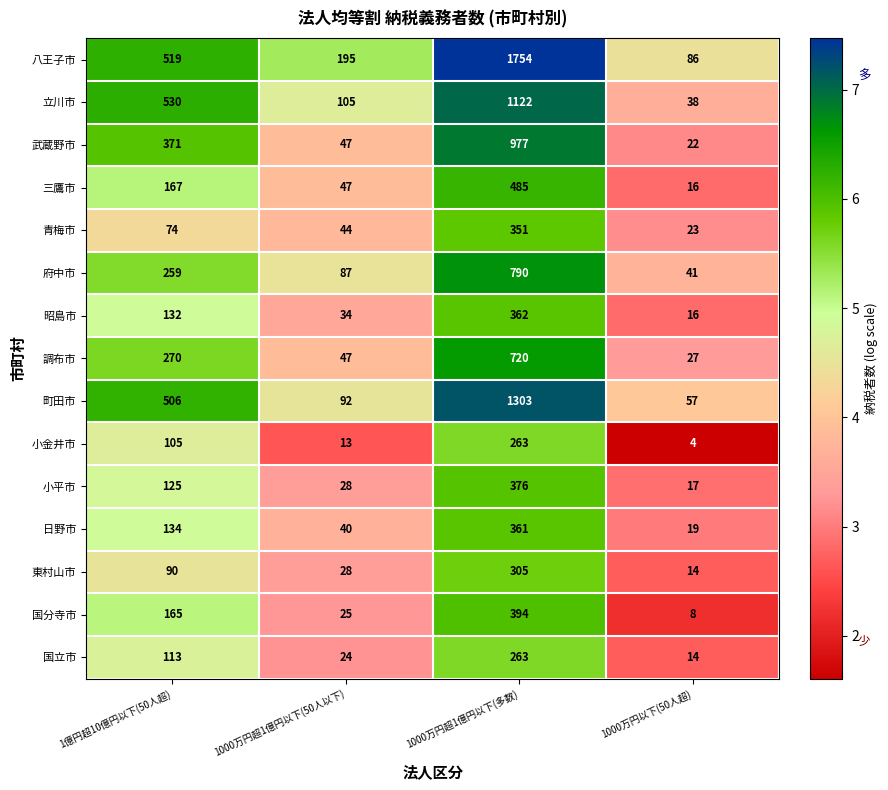

What is the total value across all series at 1億円超10億円以下(50人超)?

3560